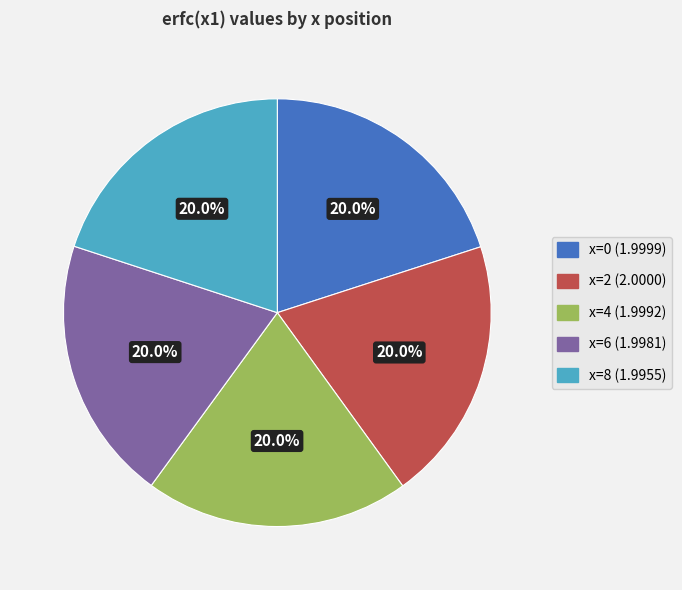

Is there any slice that represents more than half of the pie?

No